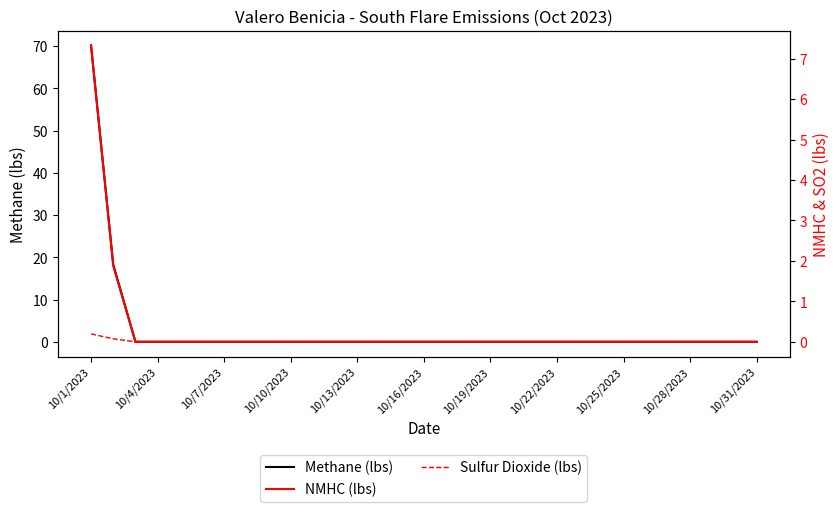

How many values in Sulfur Dioxide (lbs) are above zero?

2